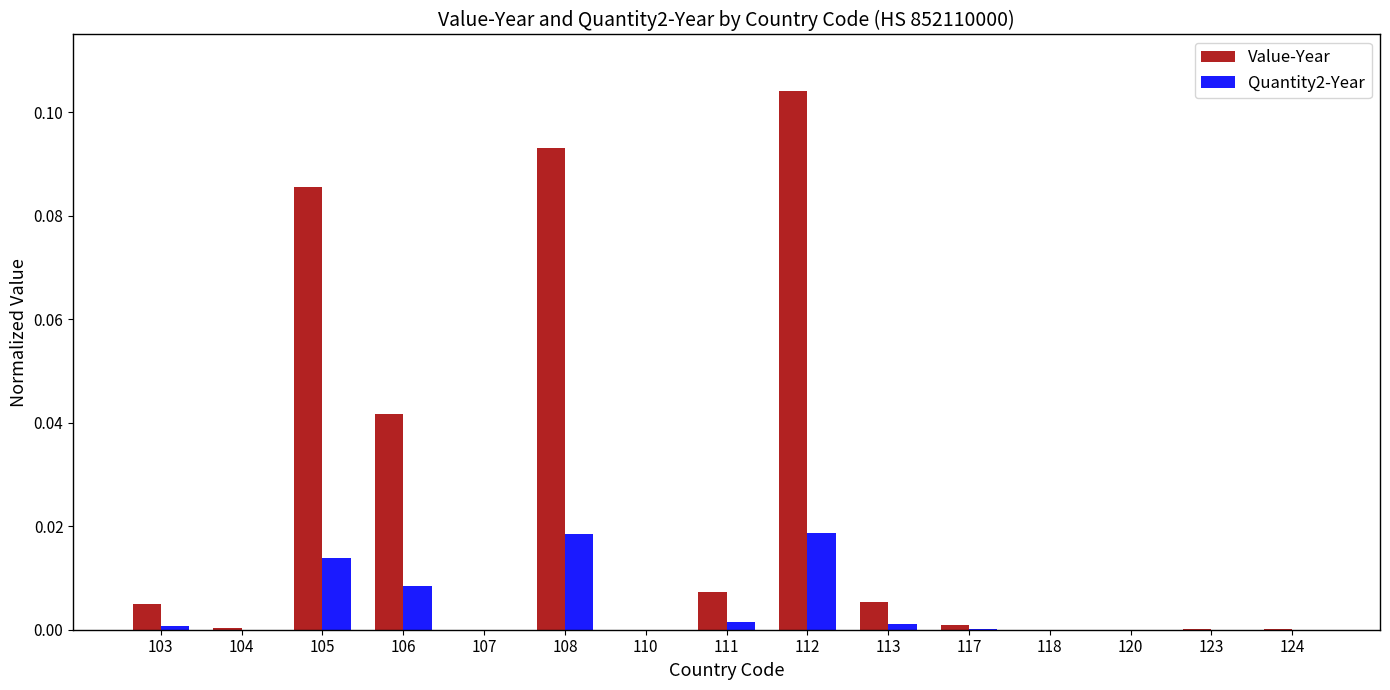

Is the value of Quantity2-Year at 108 greater than the value of Value-Year at 124?

Yes